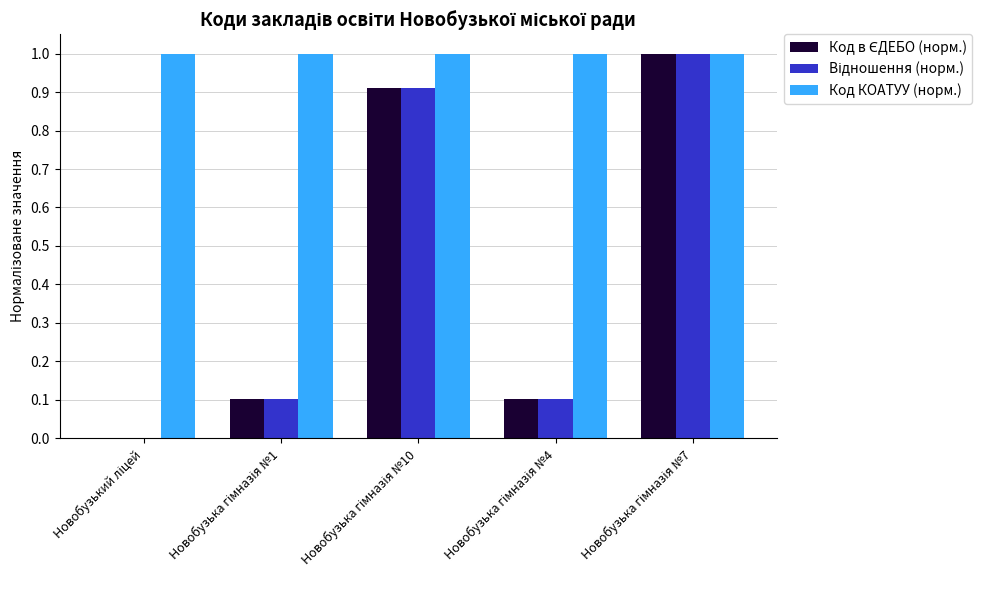

Between Новобузька гімназія №4 and Новобузька гімназія №7, which series saw the biggest shift?

Відношення (норм.)